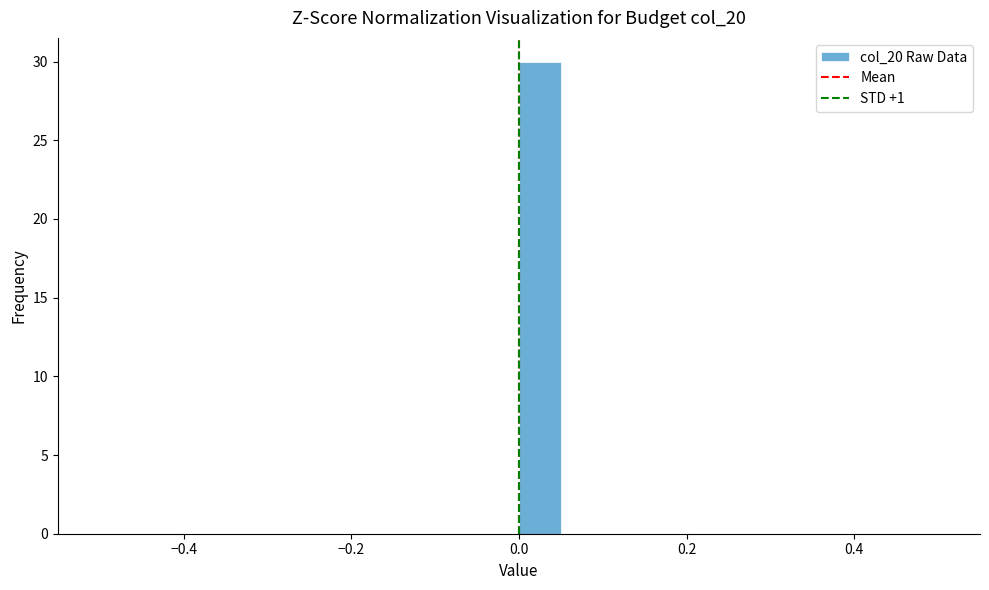

Read against the x-axis, roughly where is the centre of the tallest bar?

0.02